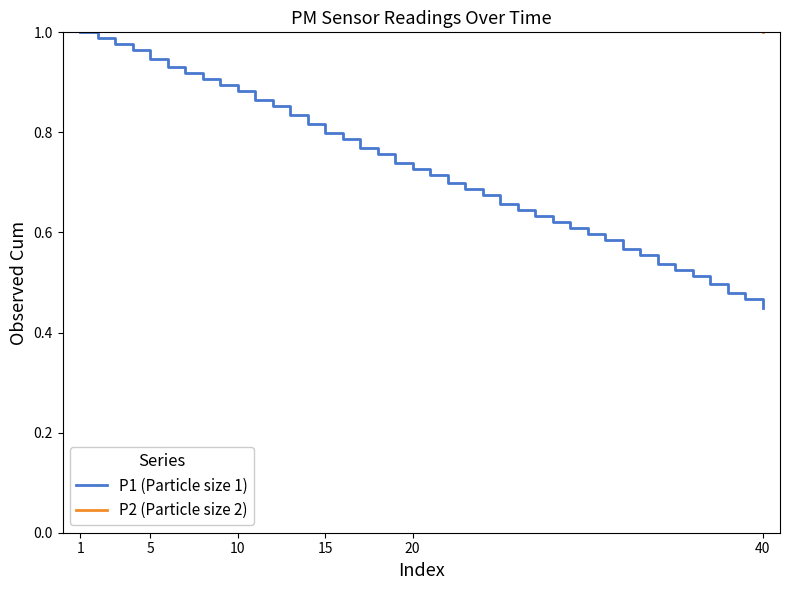

What is the difference between the second highest and minimum values in the P1 (Particle size 1) series?

0.5